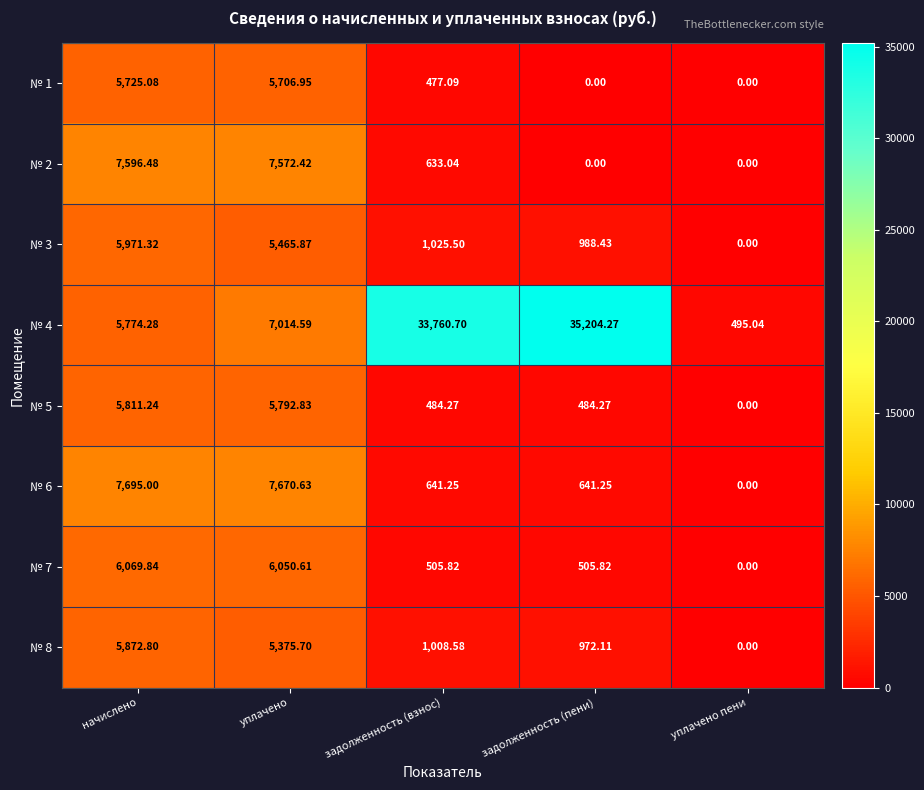

Where does the № 4 series first go above 7014?

уплачено